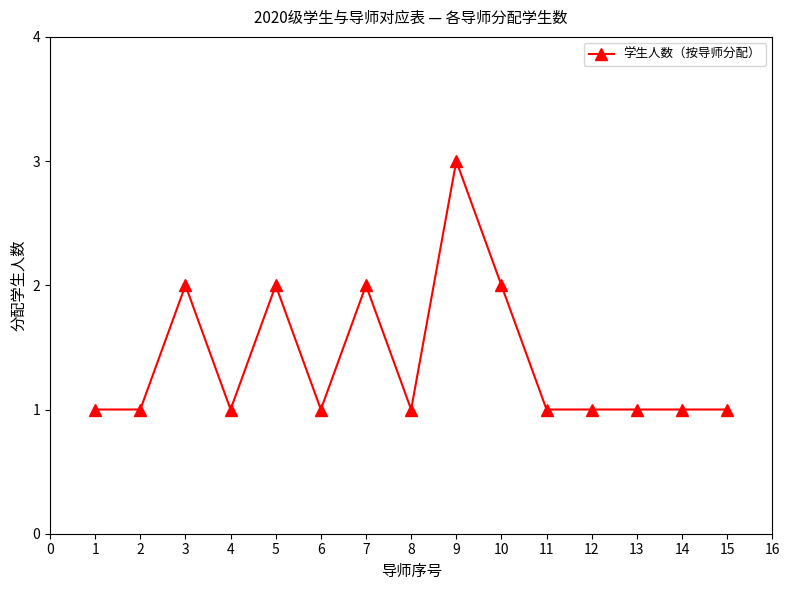

What is the value of the 10th point from the left?

2